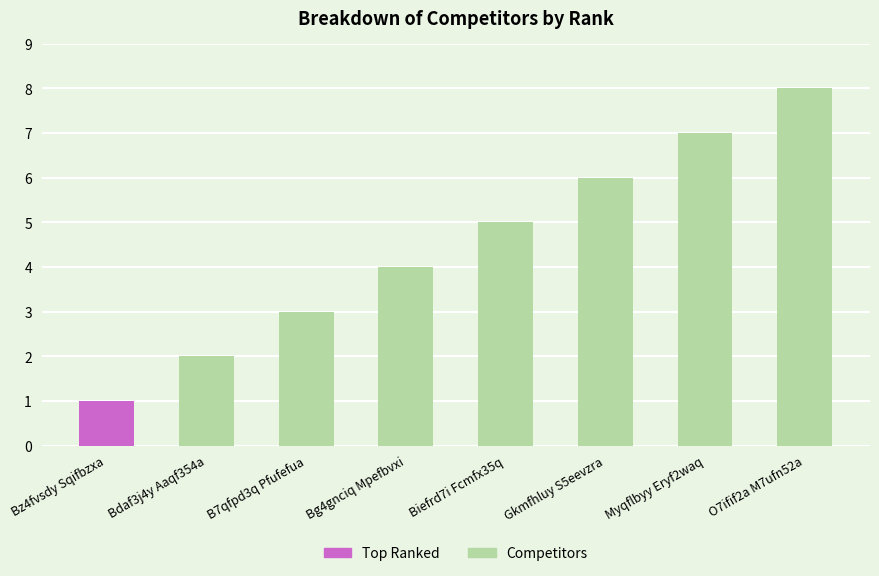

What is the value of the 5th bar from the left?

5